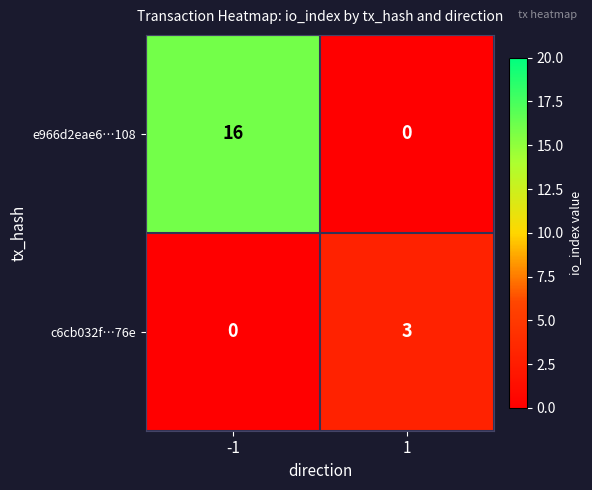

At which category is the sum across all series the highest?

-1